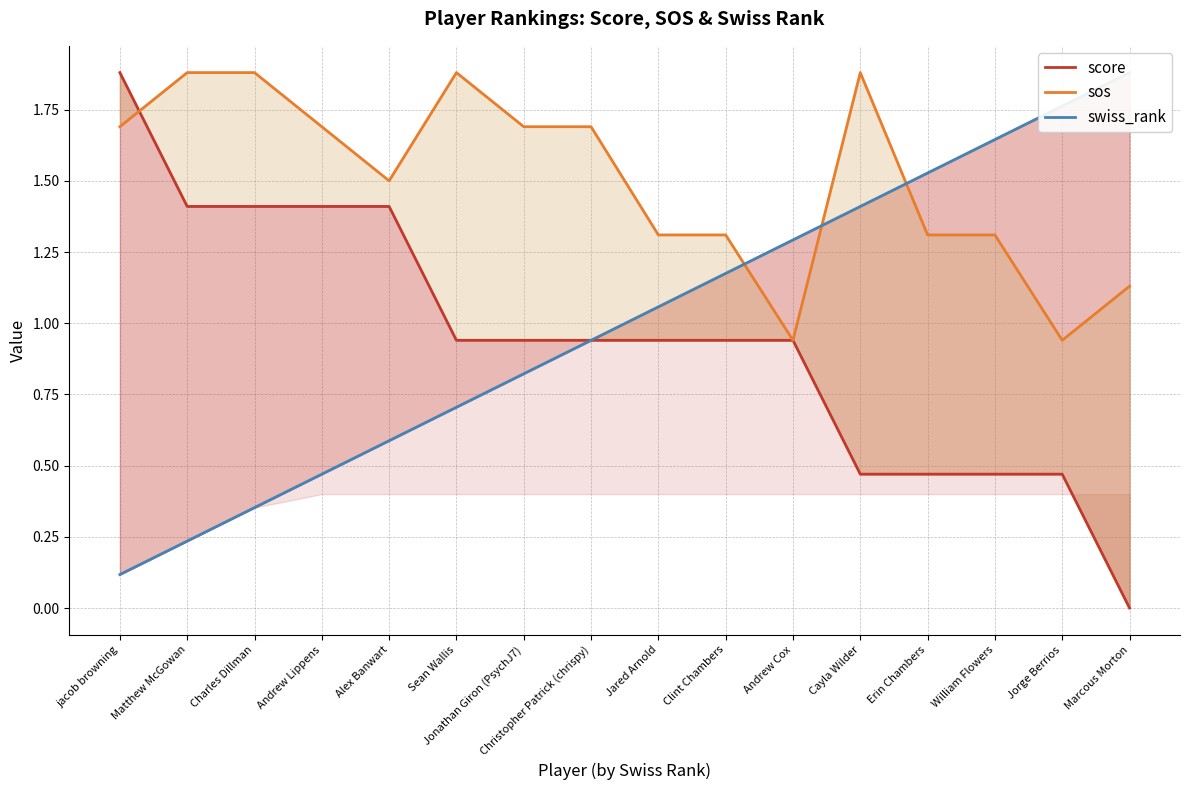

The value of score at Jonathan Giron (PsychJ7) is 1.3. True or false?

False